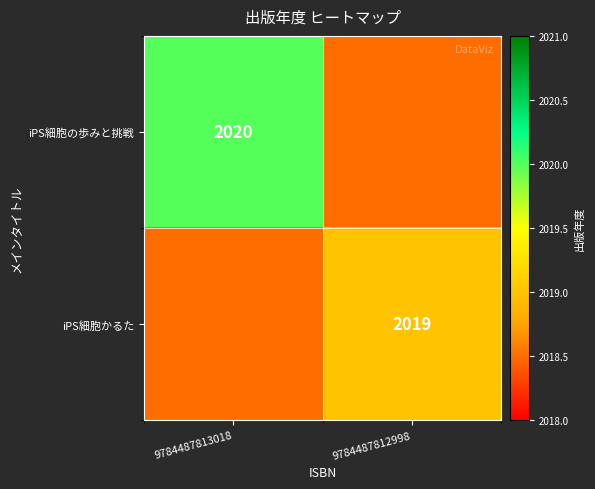

True or false: iPS細胞かるた has a value of 772.5 at 9784487812998.

False